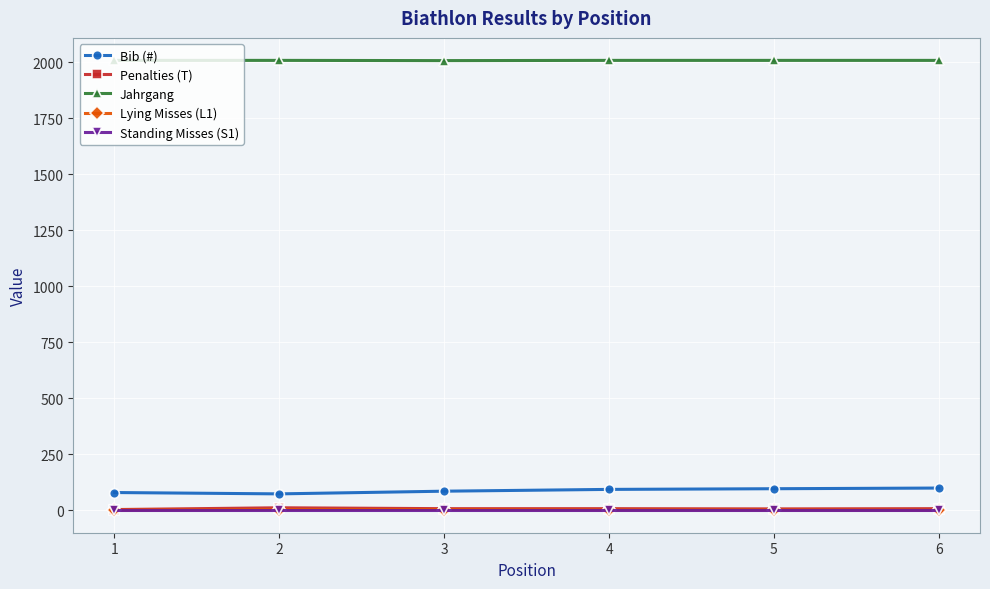

The value of Lying Misses (L1) at 6 is 0. True or false?

True